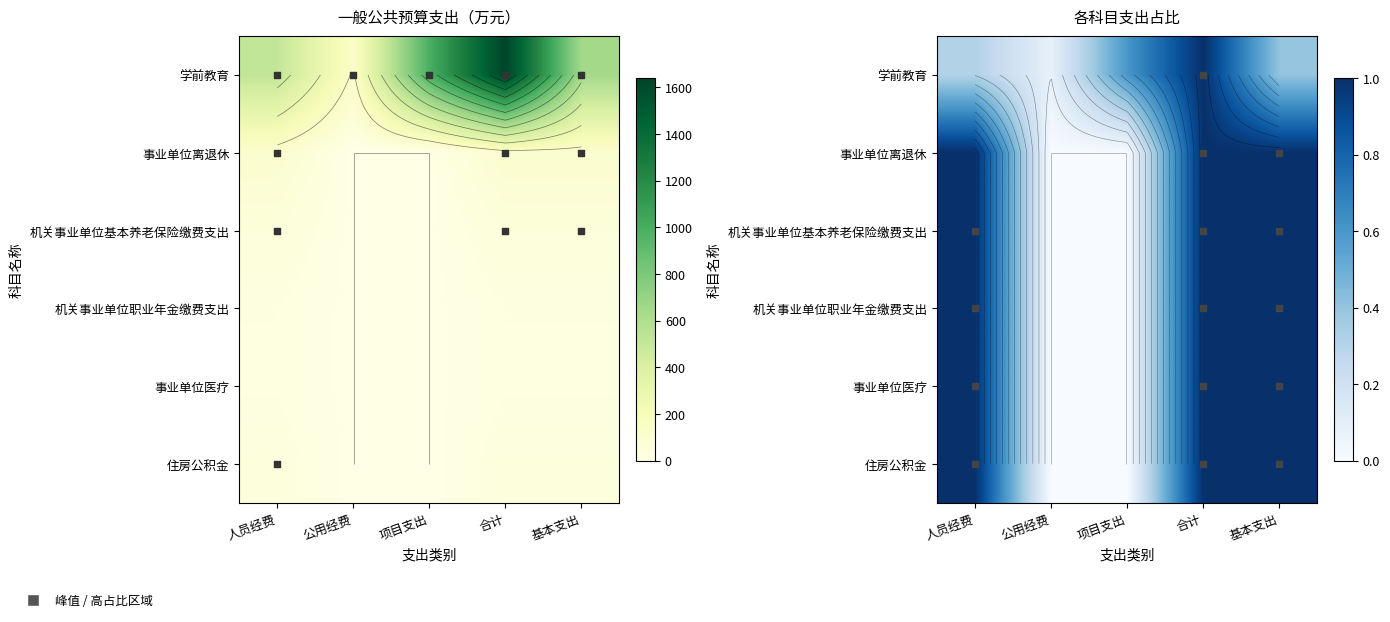

Is it true that 学前教育 equals 461.3 at 项目支出?

False